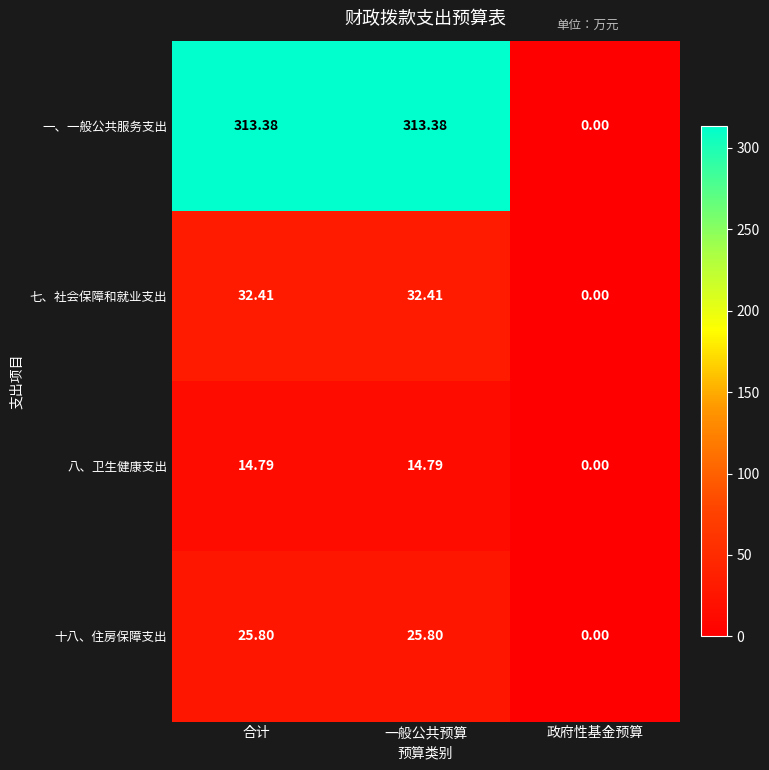

Which series has the largest range (max minus min)?

一、一般公共服务支出